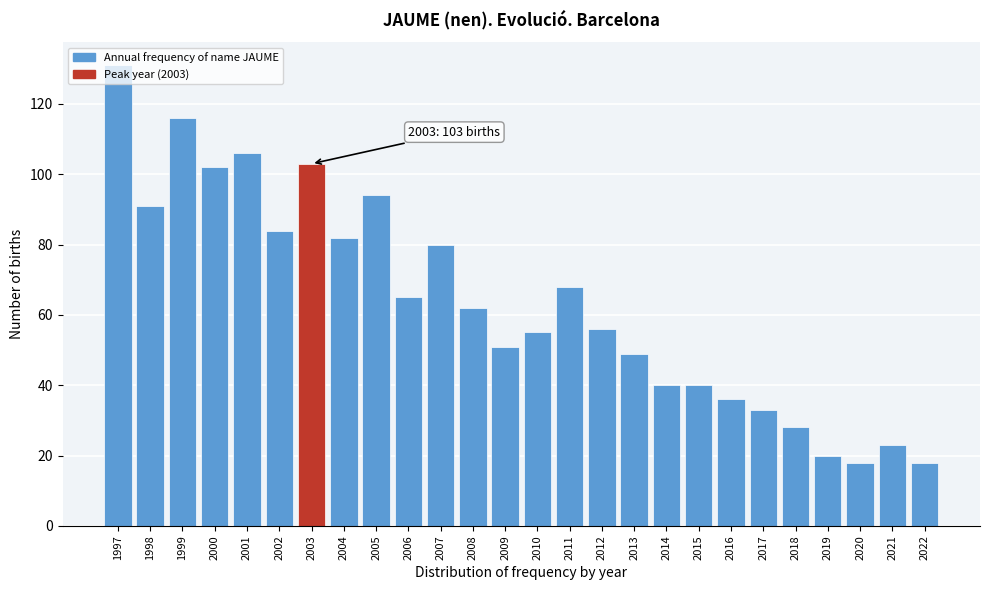

What is the minimum value shown in the chart?

18